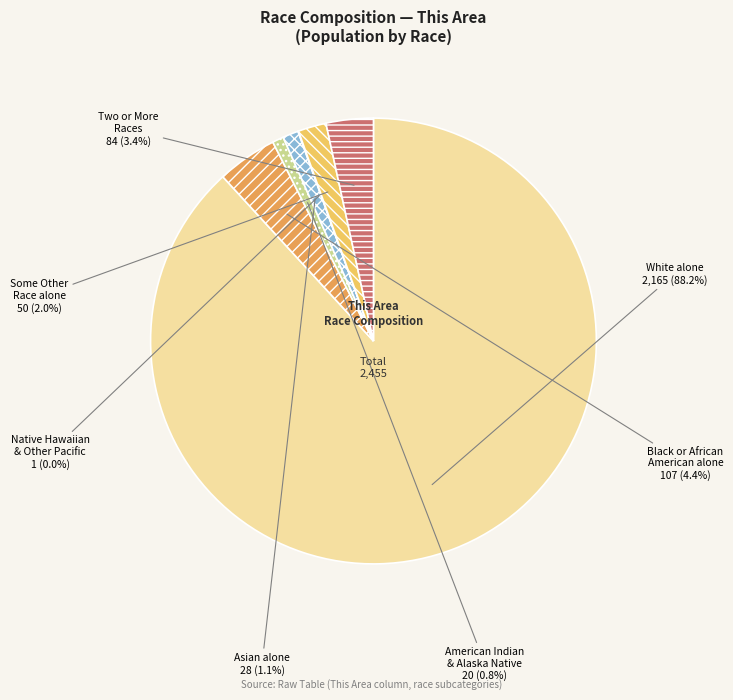

Is there a majority slice in this chart?

Yes